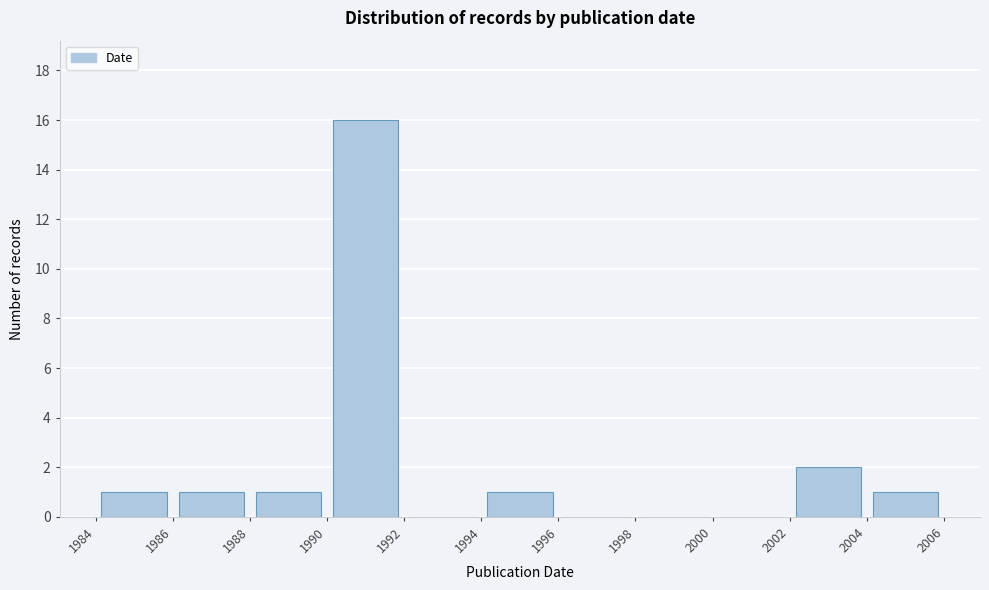

Which range on the x-axis has the tallest bar?

1990 to 1992